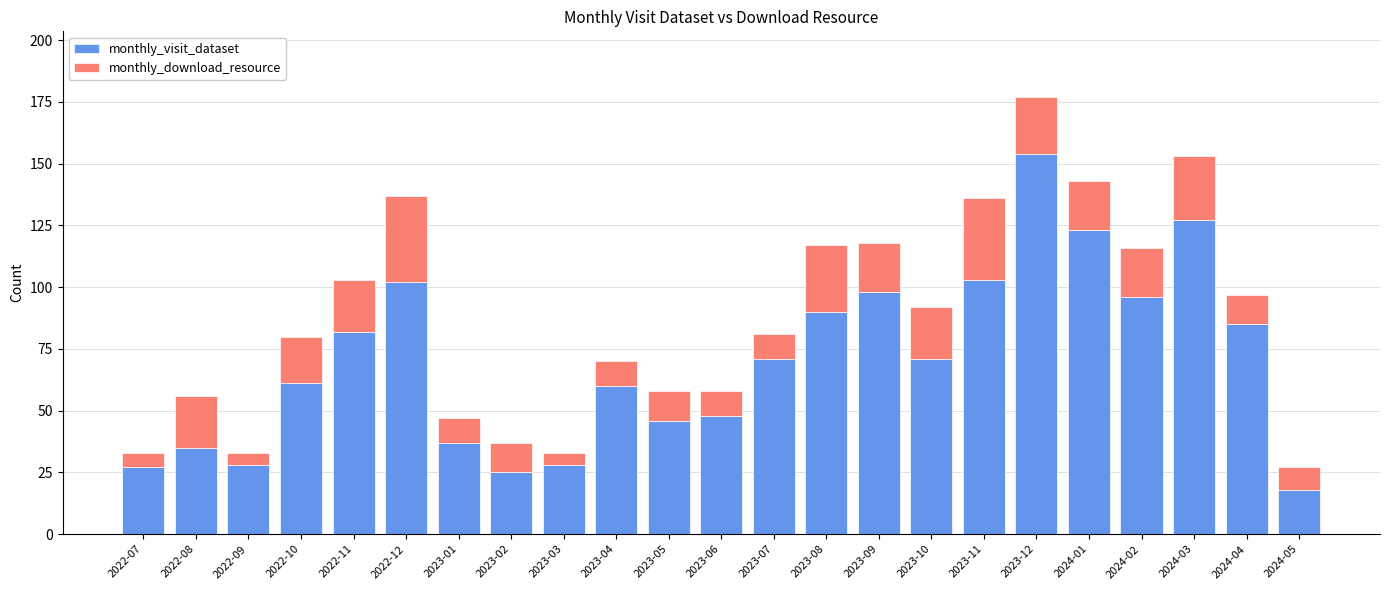

What is the average value of the monthly_visit_dataset series?

70